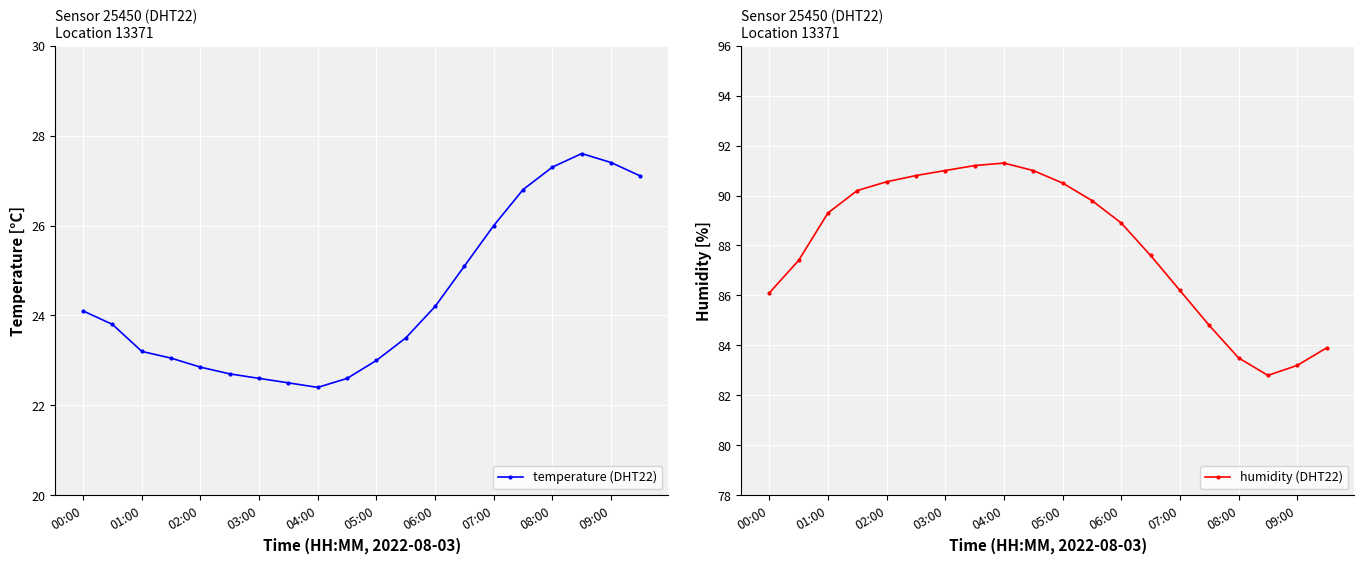

Reading left to right, list all the values displayed in this chart.

temperature (DHT22): 24.1	23.8	23.2	23.1	22.9	22.7	22.6	22.5	22.4	22.6	23.0	23.5	24.2	25.1	26.0	26.8	27.3	27.6	27.4	27.1
humidity (DHT22): 86.1	87.4	89.3	90.2	90.5	90.8	91.0	91.2	91.3	91.0	90.5	89.8	88.9	87.6	86.2	84.8	83.5	82.8	83.2	83.9